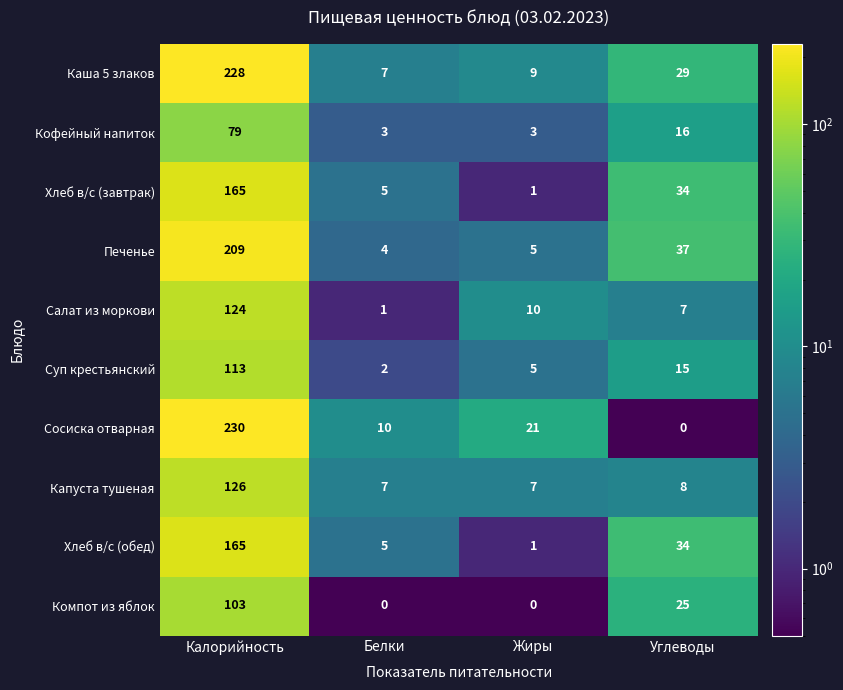

What is the sum of the Капуста тушеная values at Углеводы and Жиры?

15